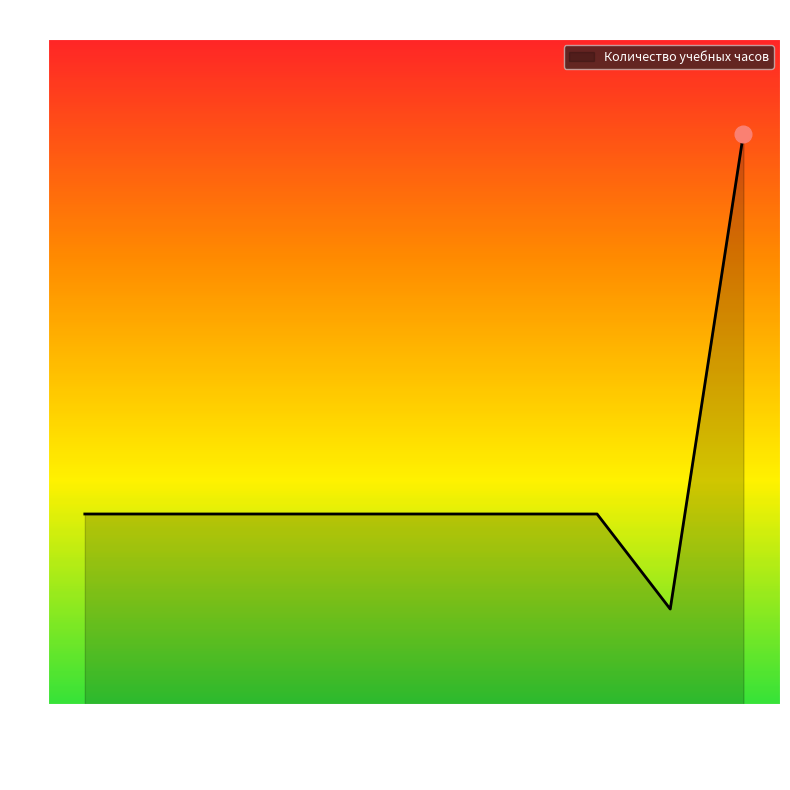

What is the sum of the values at 30.09.2022 and 26.10.2022?

4